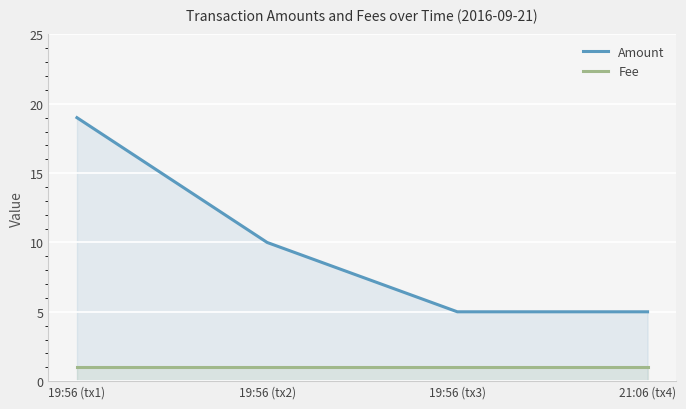

At how many categories does at least one series exceed 5?

2